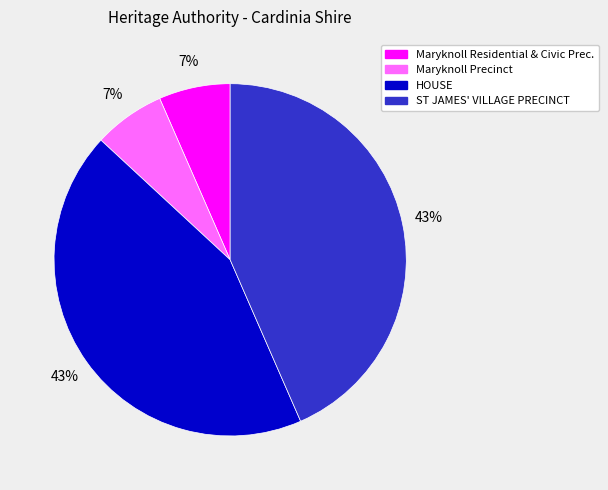

What percentage is the Maryknoll Precinct slice, to the nearest percent?

7%